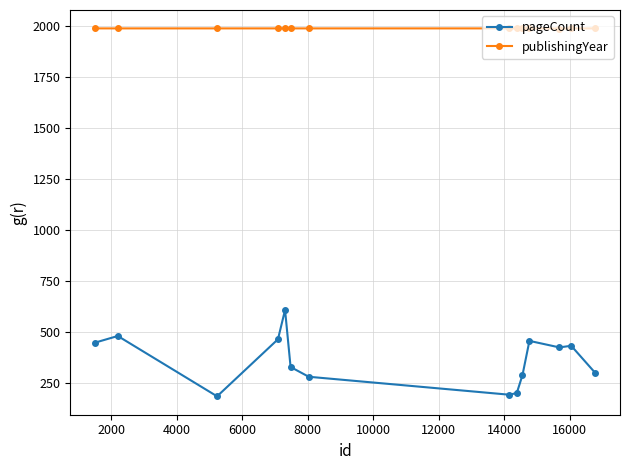

Which series has the largest total across all categories?

publishingYear